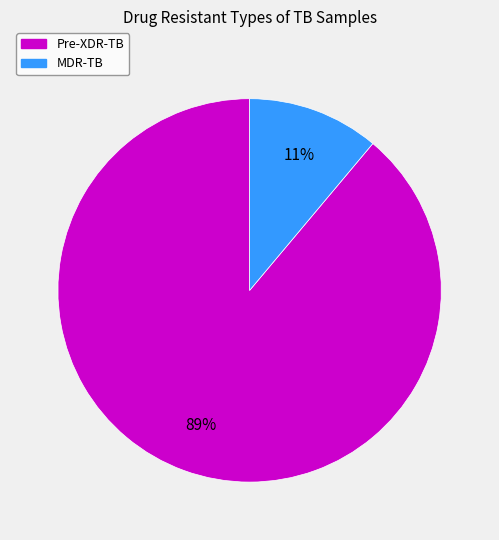

To the nearest percent, what is the average slice percentage?

50%